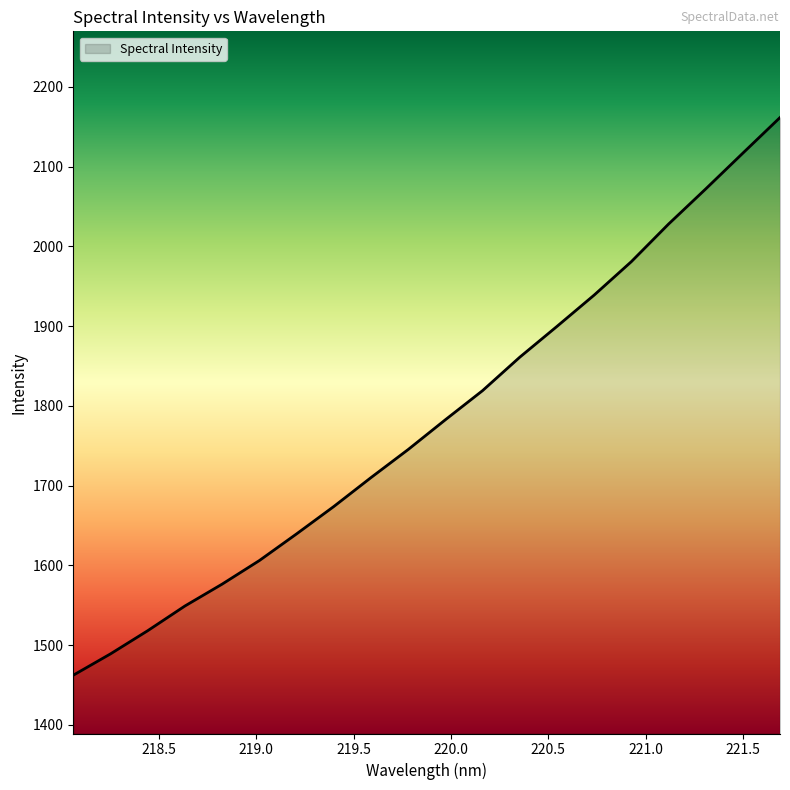

What is the minimum value shown in the chart?

1462.3